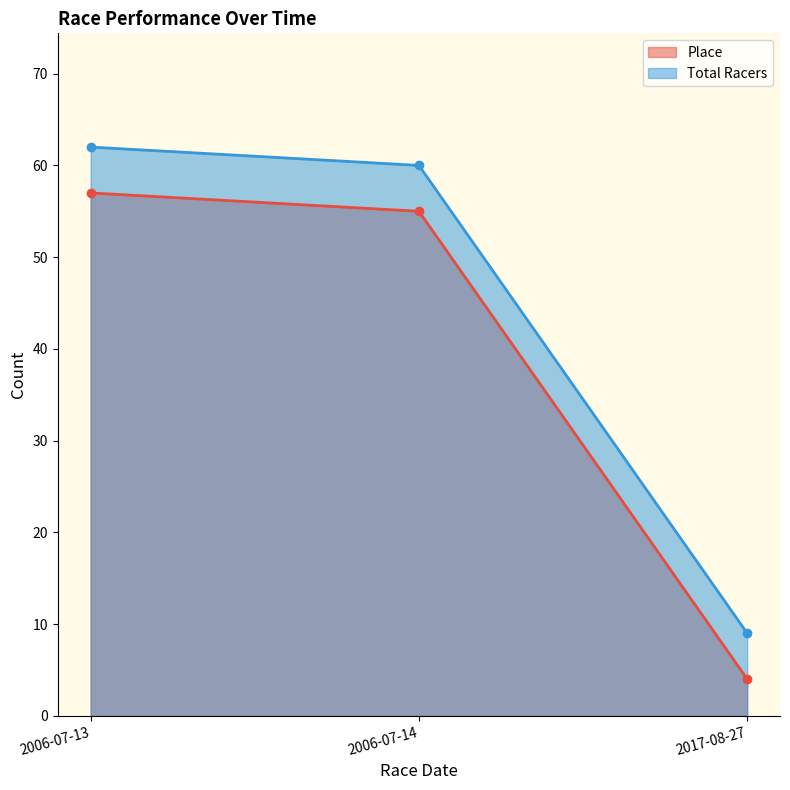

How many lines are shown in the chart?

2